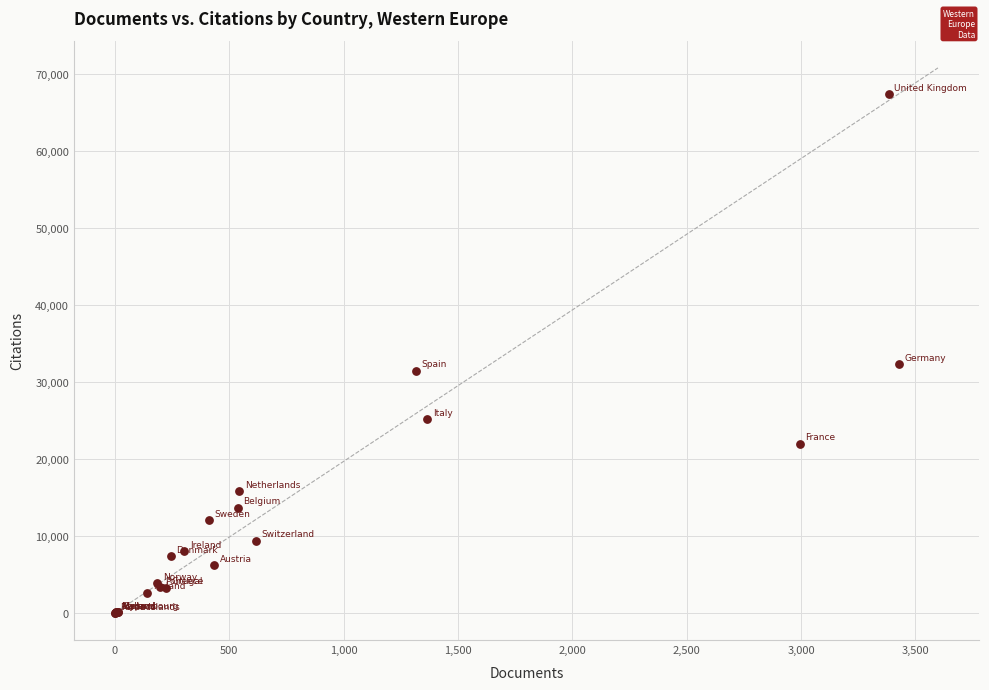

What Y value in the scatter plot is closest to 33699?

32320